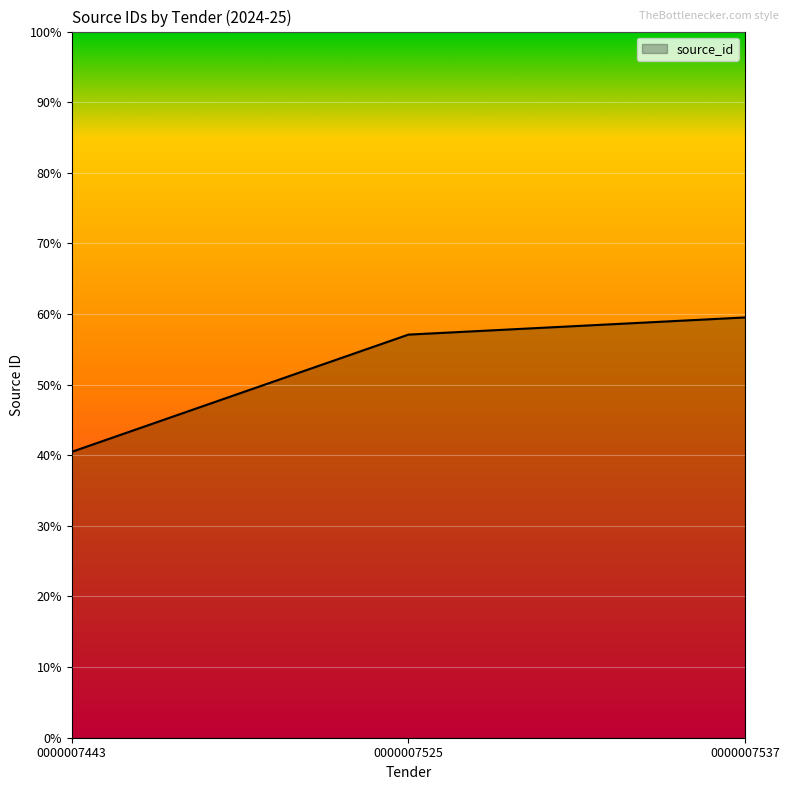

Does the chart have visible grid lines?

Yes